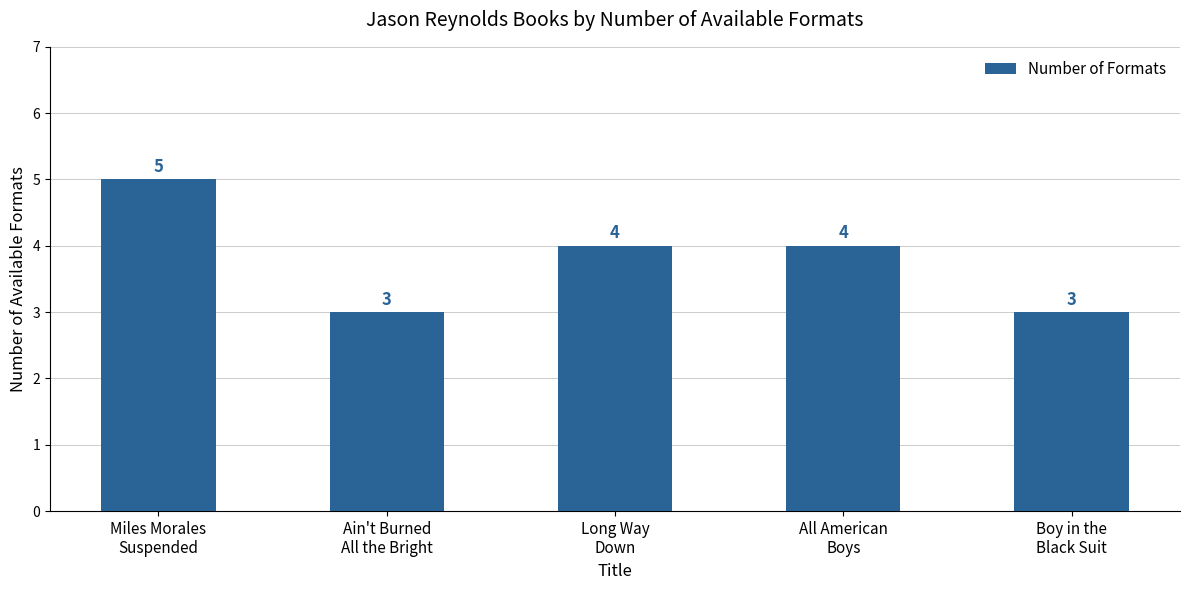

What is the smallest value displayed?

3